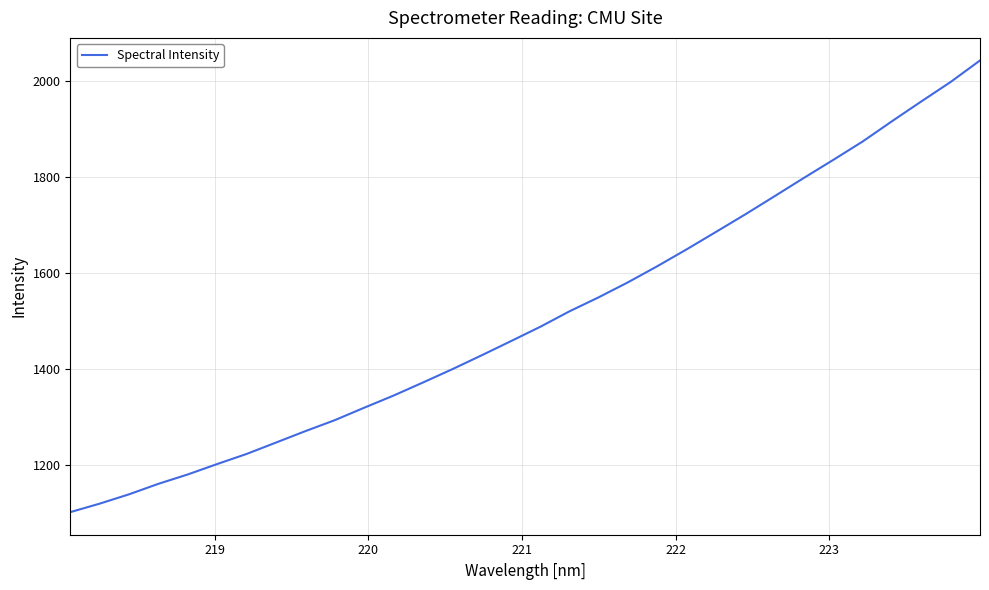

What is the maximum value shown in the chart?

2043.5